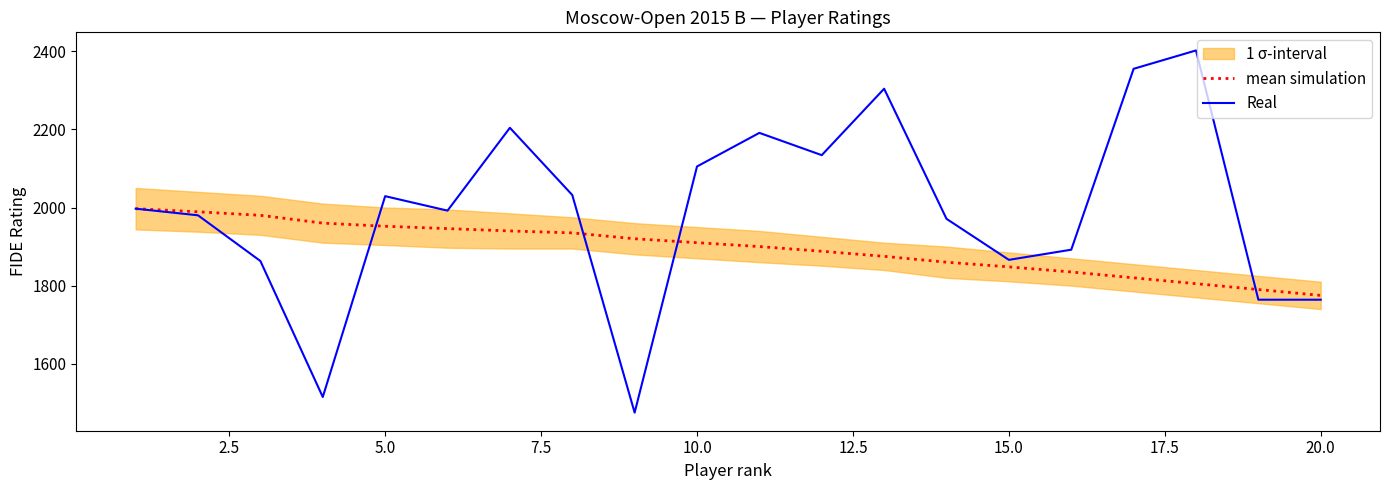

What is the lowest value of the Real series?

1475